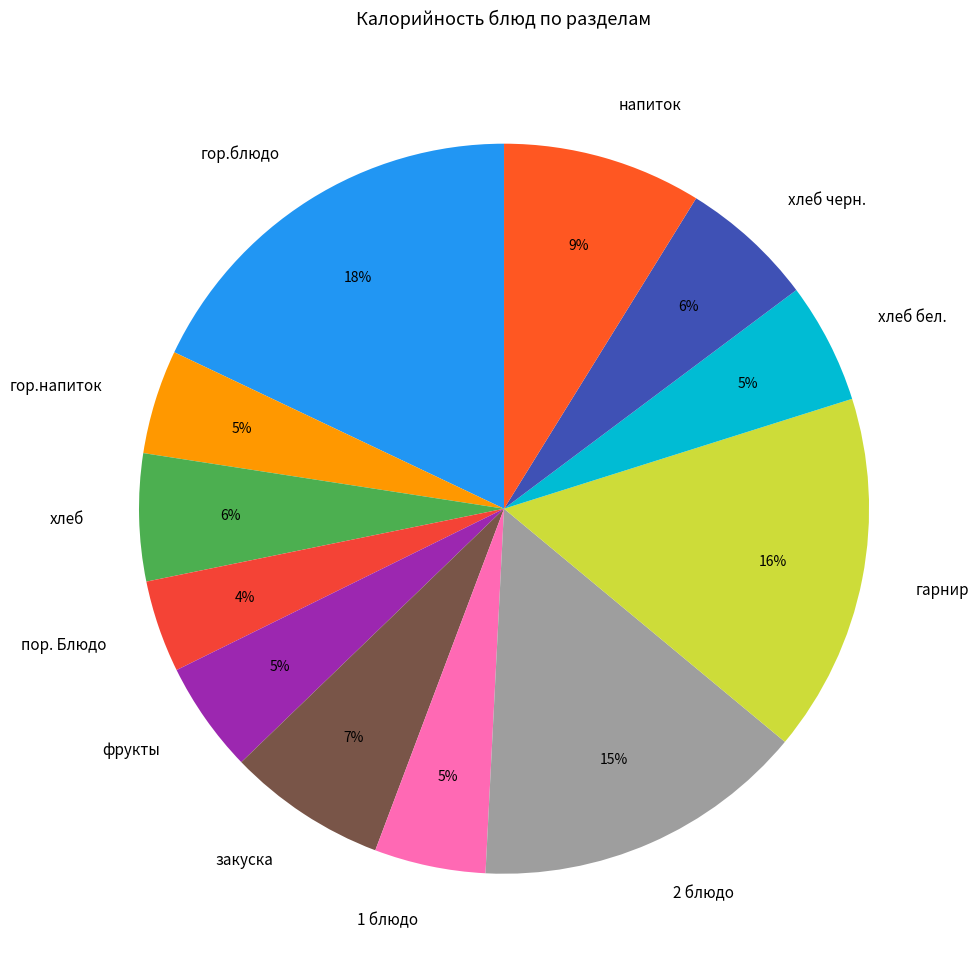

Which has a higher value, гор.блюдо or пор. Блюдо?

гор.блюдо